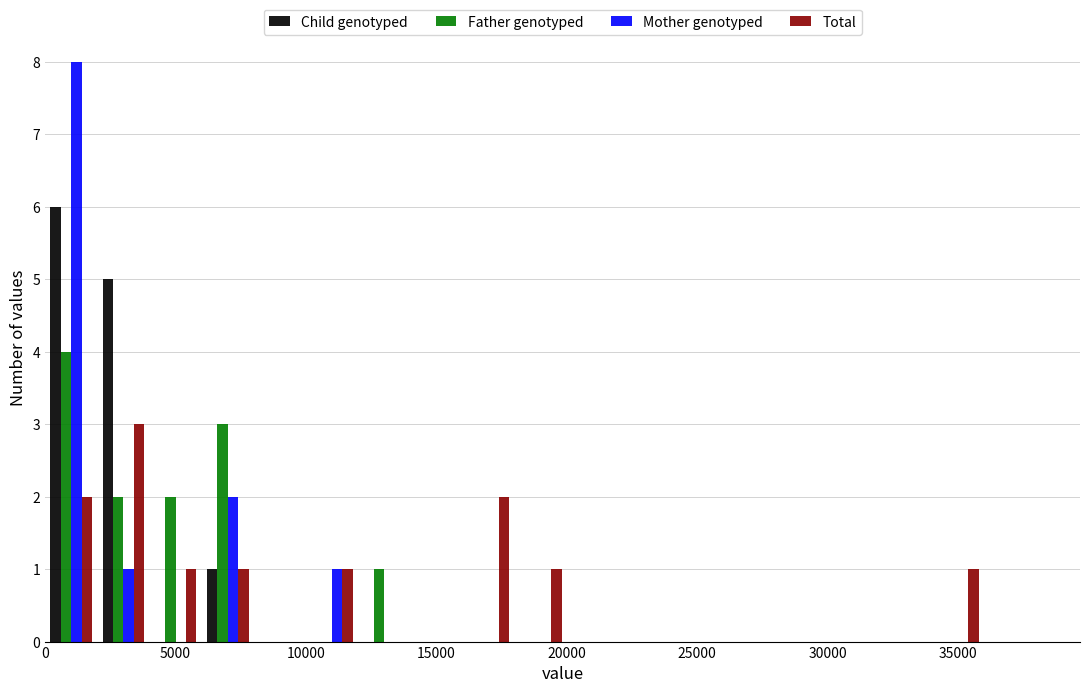

What is the height of the Total bar covering 18000 to 20000 on the x-axis? The values are not printed on the chart, so give them approximately, as read against the axis.

1